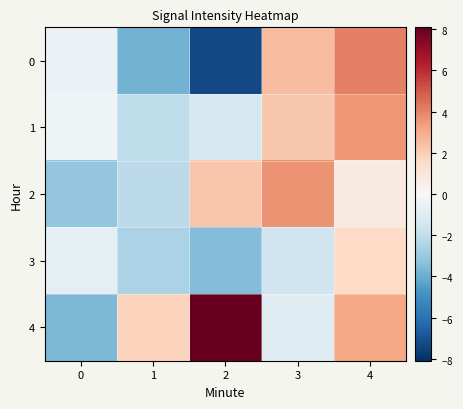

Reading left to right, extract all data points from this chart.

0: 0=-0.5	1=-3.8	2=-7.3	3=2.5	4=4.1
1: 0=-0.3	1=-2.0	2=-1.4	3=2.2	4=3.5
2: 0=-3.1	1=-2.1	2=2.3	3=3.6	4=0.7
3: 0=-0.8	1=-2.5	2=-3.5	3=-1.6	4=1.6
4: 0=-3.6	1=1.8	2=8.1	3=-1.0	4=3.1